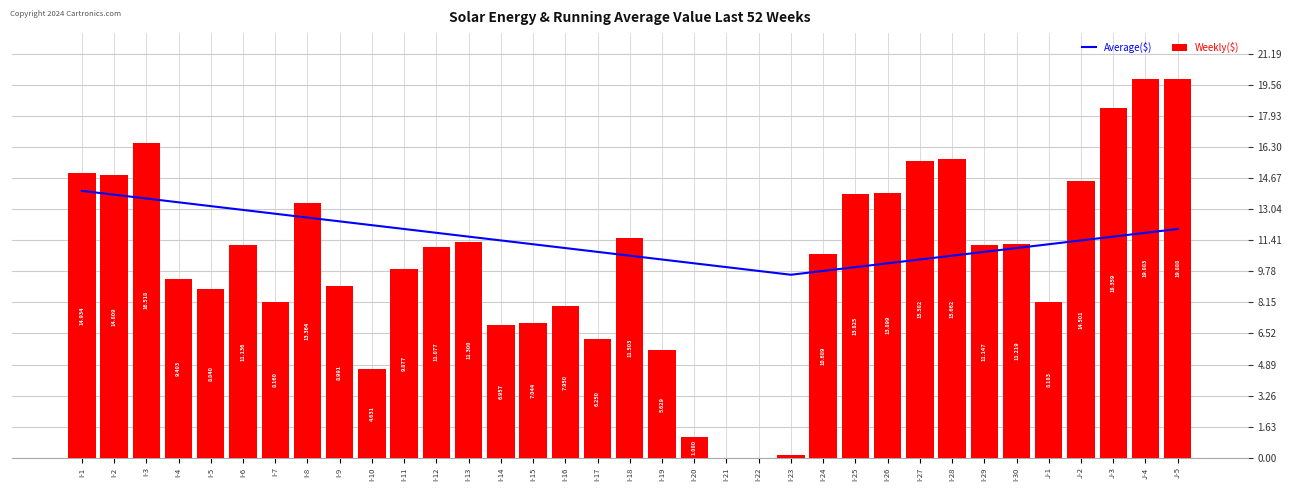

True or false: Weekly($) has a value of 6.2 at I-17.

True